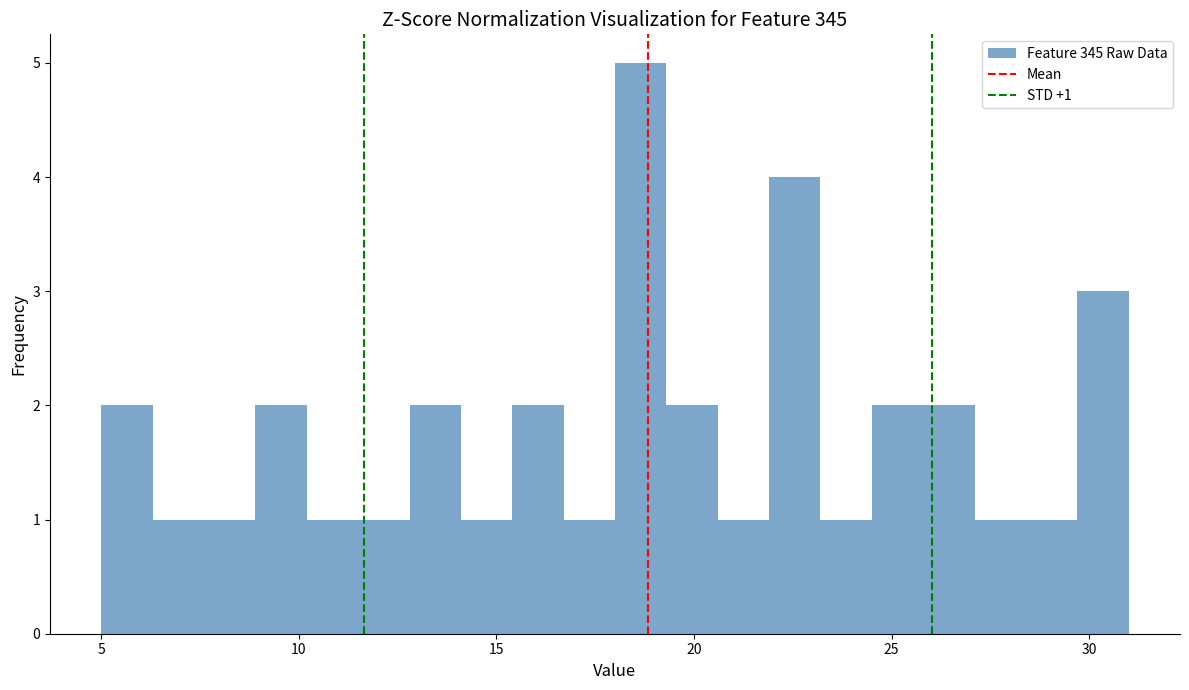

Around what value on the x-axis is the tallest bar? Give the approximate position of its centre, as read against the axis.

18.5